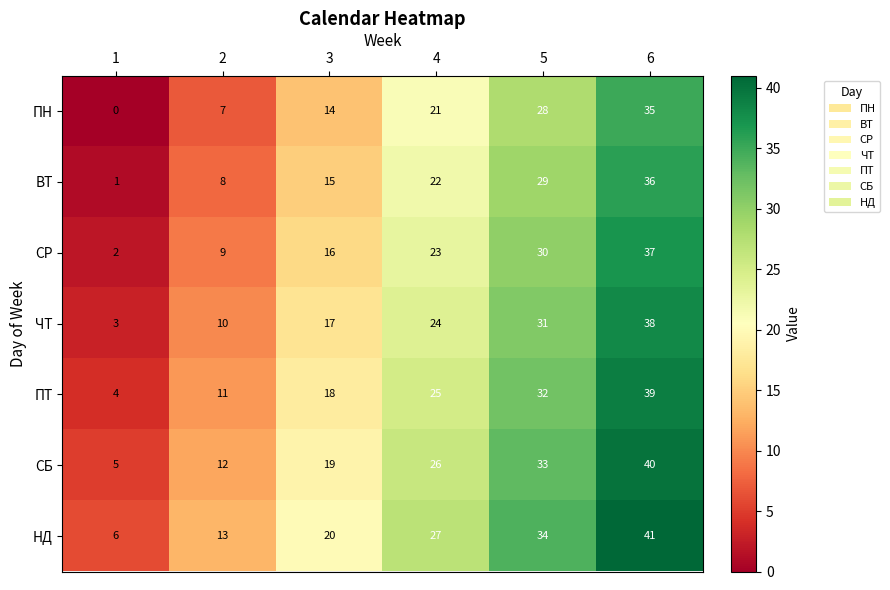

List the labels in order of ПН value, smallest first.

1, 2, 3, 4, 5, 6